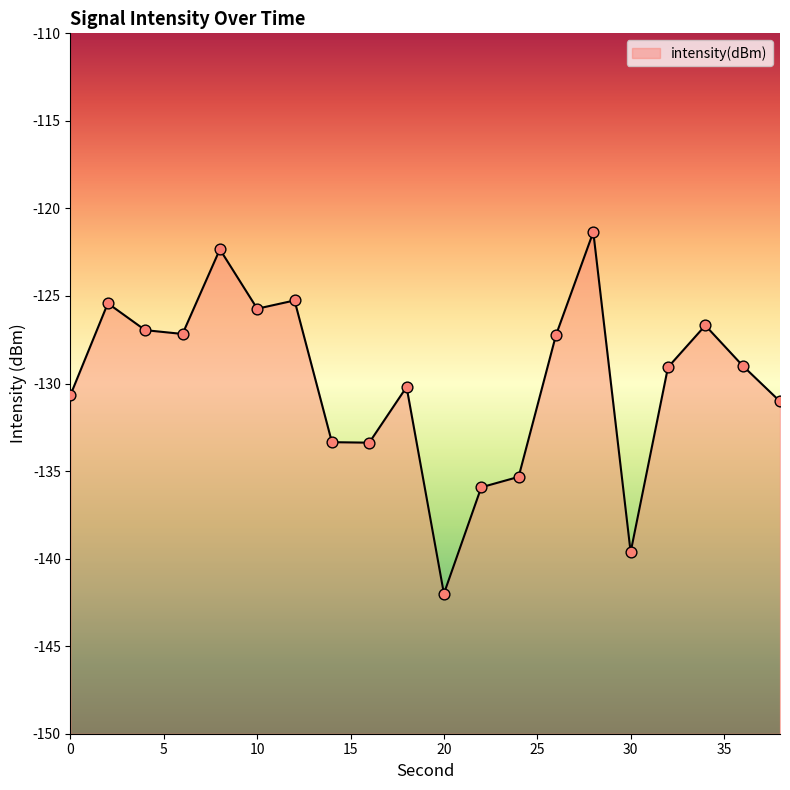

What is the change in value from 20 to 30?

+2.4